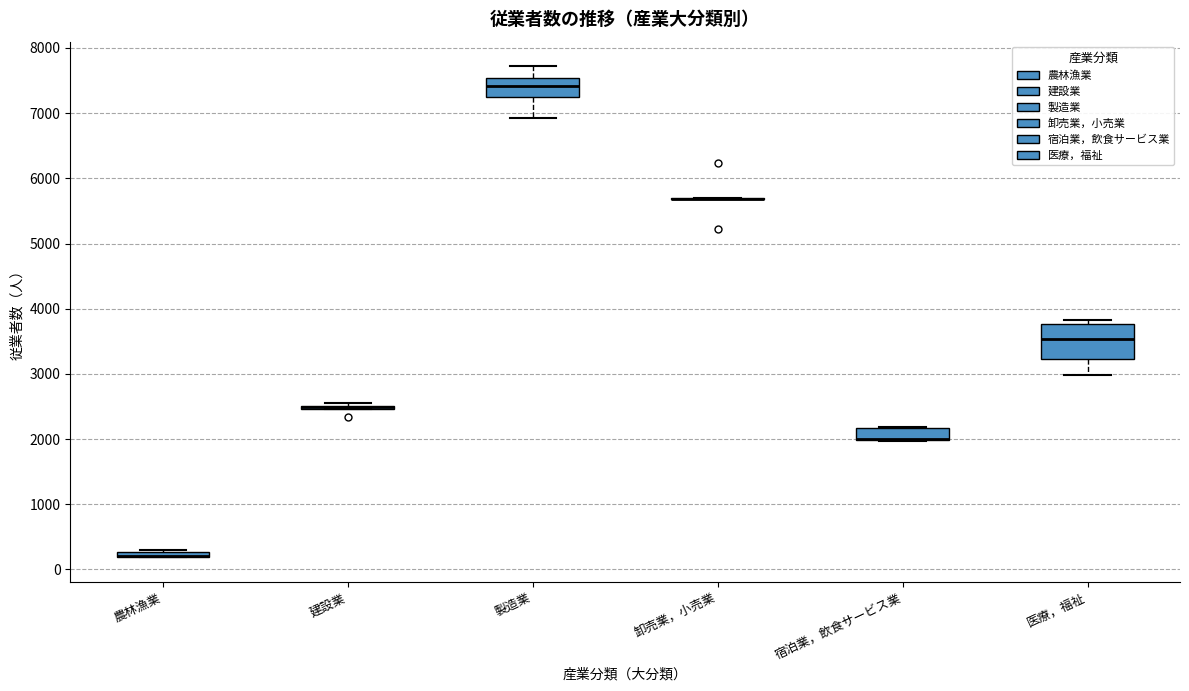

Which box is the tallest, from its lower edge to its upper edge?

医療，福祉